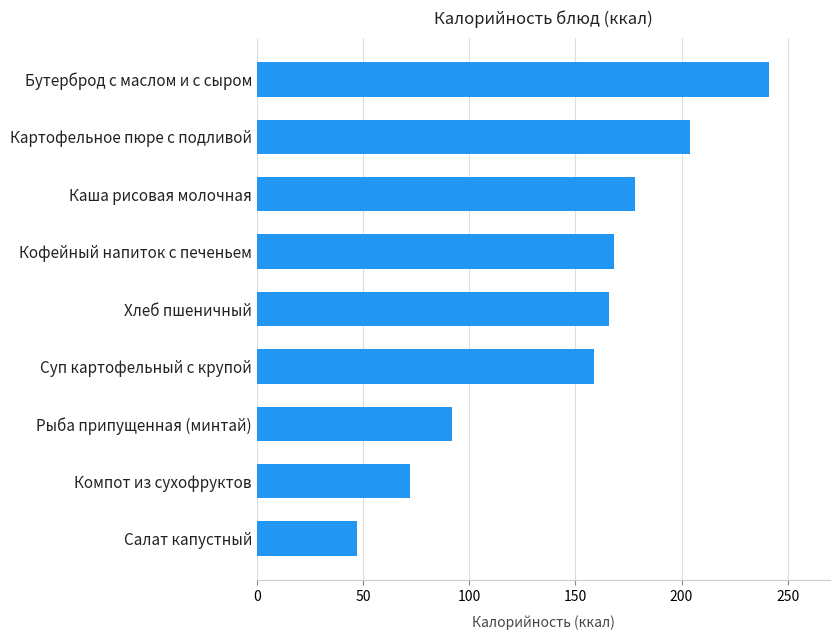

Read the value at Хлеб пшеничный.

166